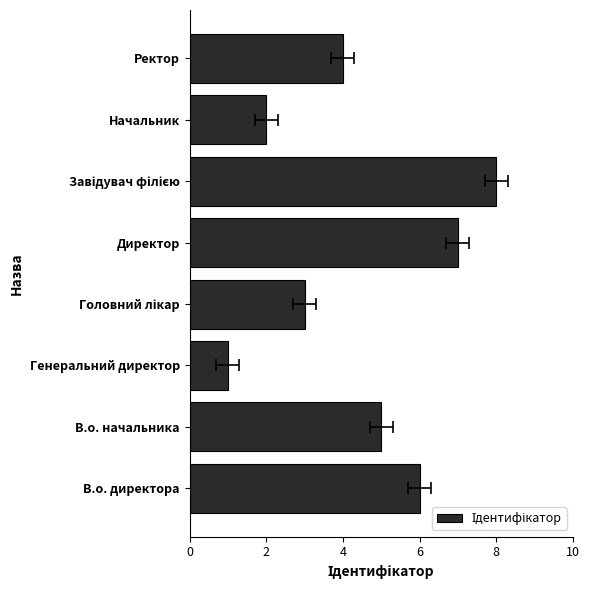

Reading right to left, transcribe all the data shown in this chart.

4	2	8	7	3	1	5	6